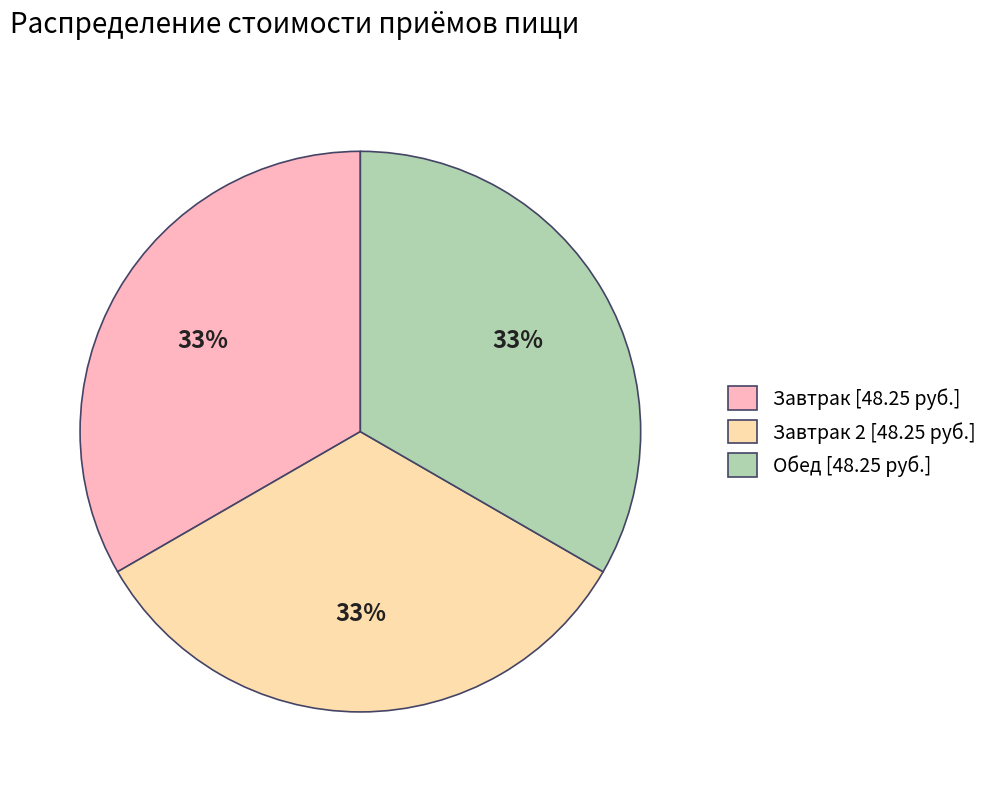

Is there any slice that represents more than half of the pie?

No